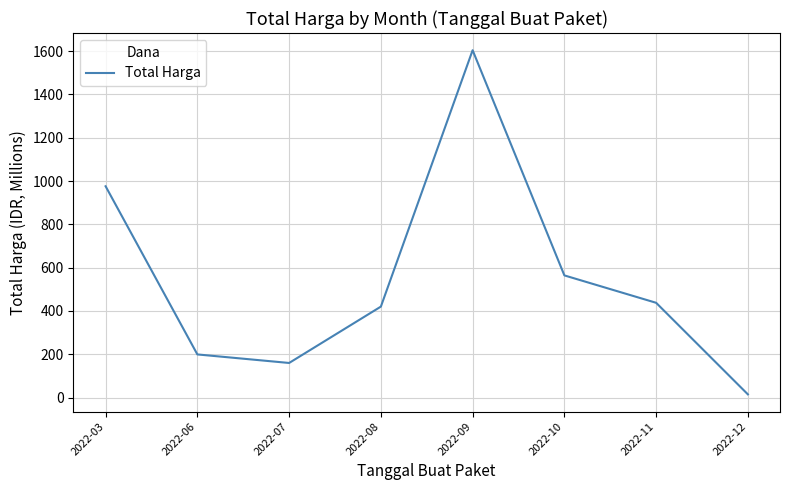

Rank the categories by value from lowest to highest.

2022-12, 2022-07, 2022-06, 2022-08, 2022-11, 2022-10, 2022-03, 2022-09